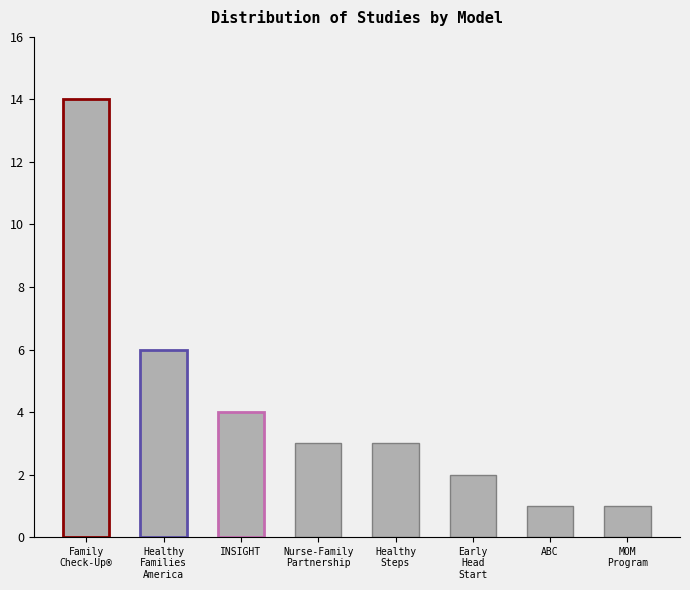

What is the label of the 4th bar from the left?

Nurse-Family
Partnership